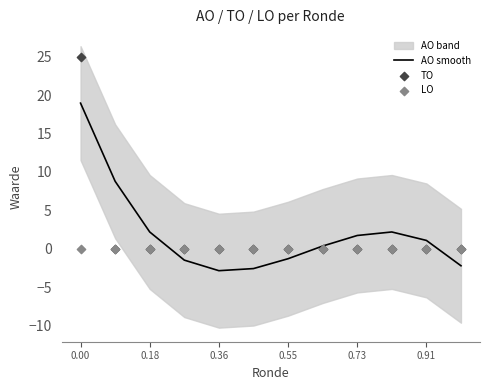

At how many categories does at least one series exceed 16?

1